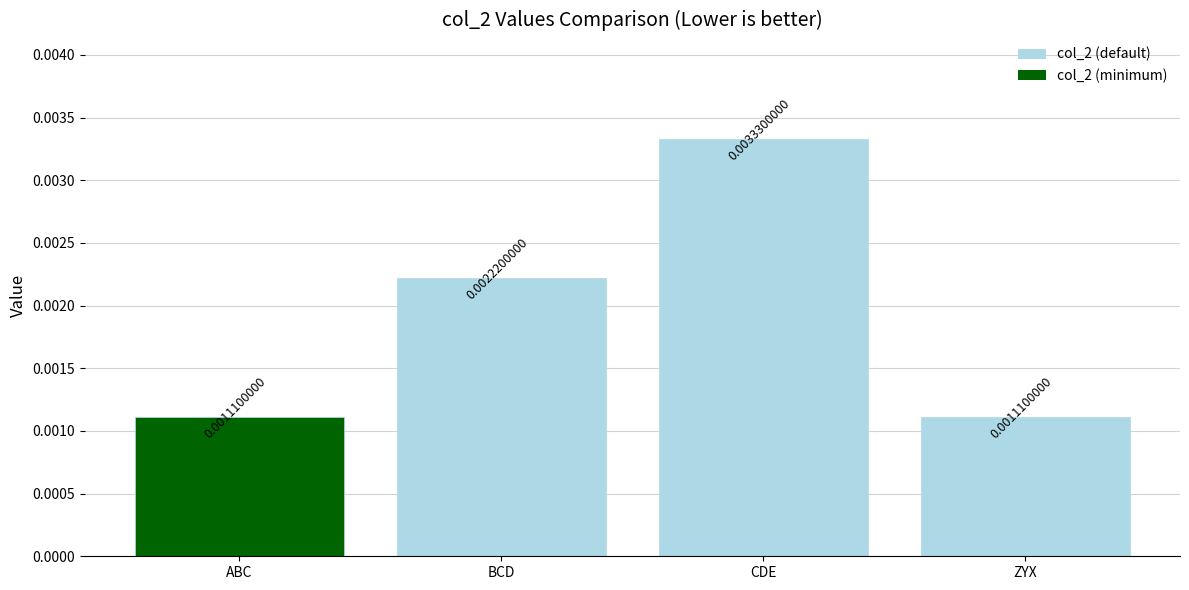

What is the label of the 1st bar from the left?

ABC